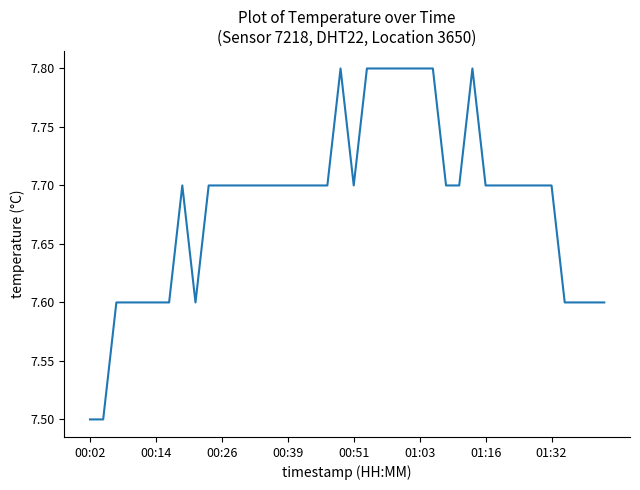

What is the difference between the maximum and minimum values?

0.3